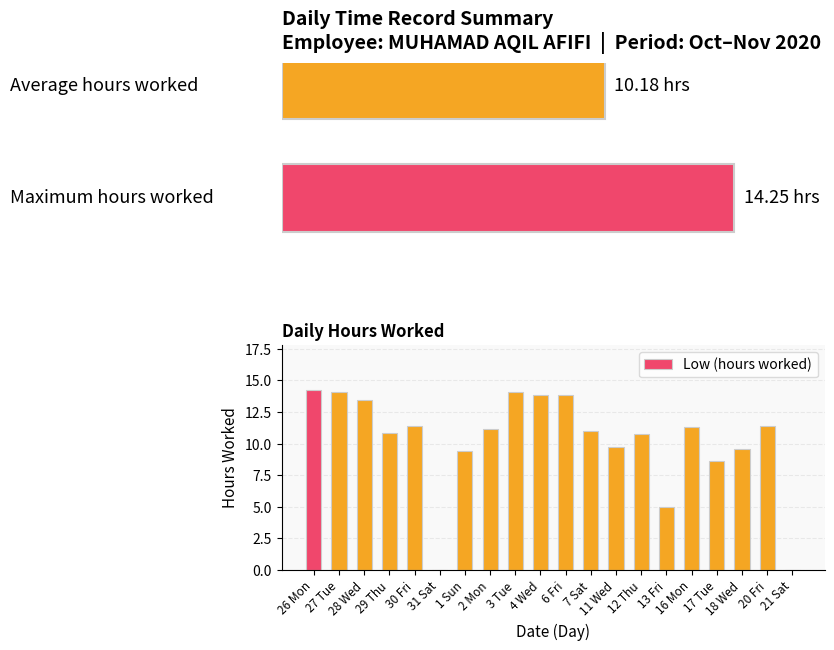

Count the number of categories in the chart.

20